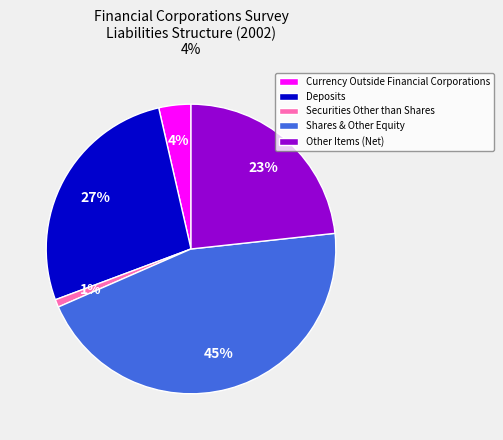

Count the number of slices in the pie.

5